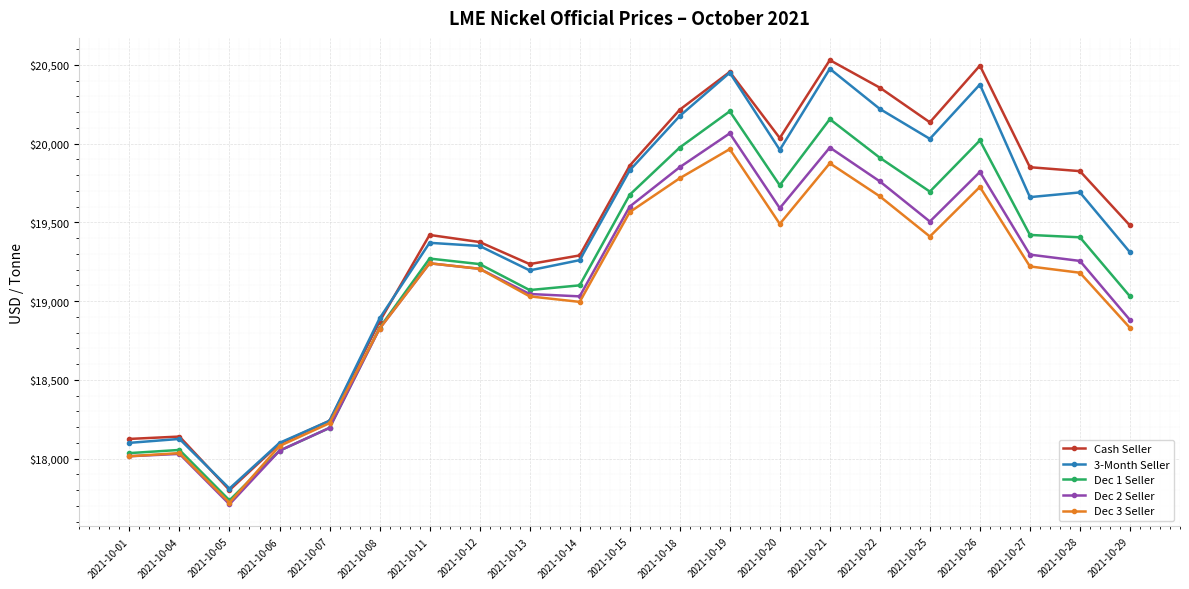

True or false: 3-Month Seller has more than 1 interior local peaks.

True